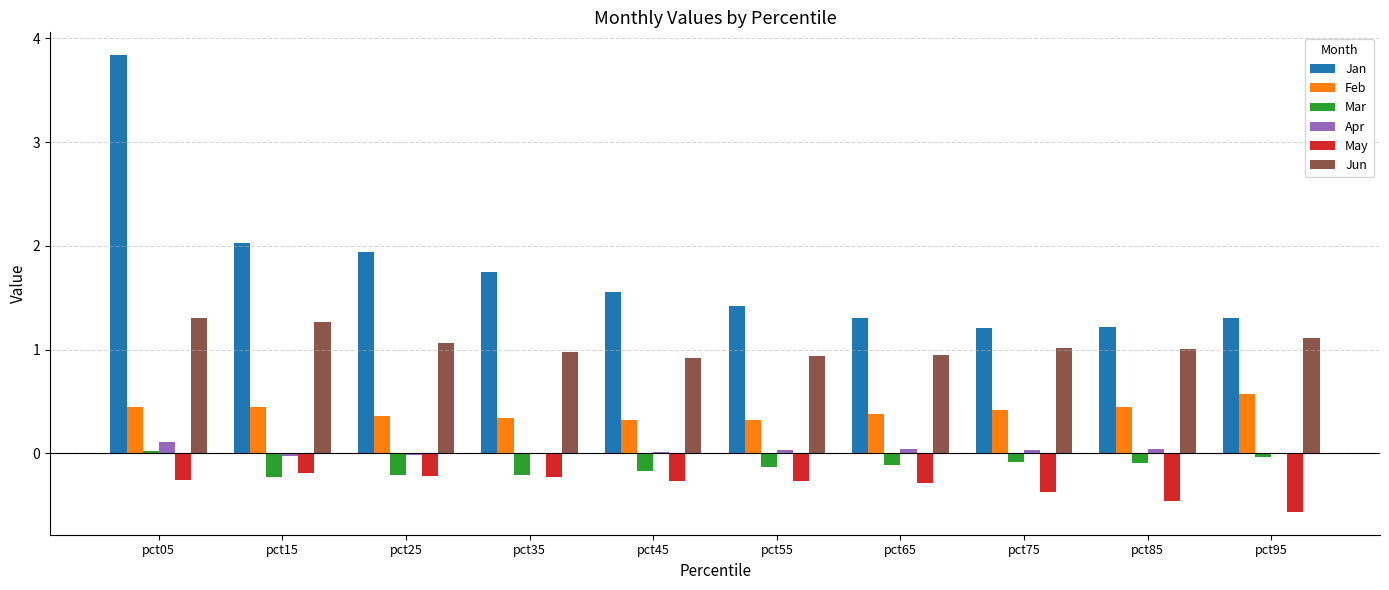

What is the sum of all May values?

-3.1